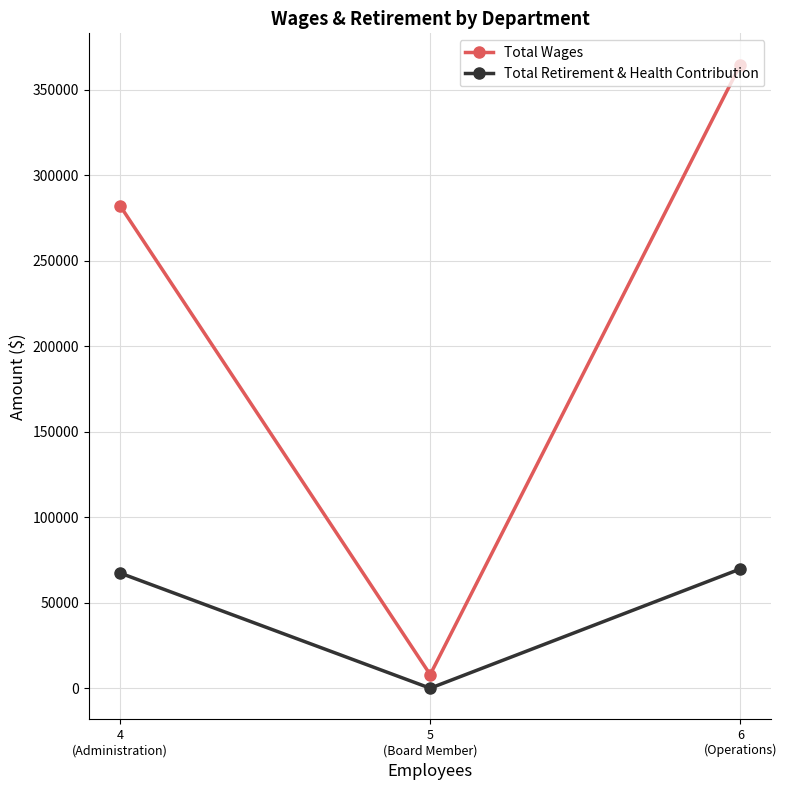

Reading left to right, list all the values displayed in this chart.

Total Wages: 4
(Administration)=282203	5
(Board Member)=7950	6
(Operations)=364653
Total Retirement & Health Contribution: 4
(Administration)=67363	5
(Board Member)=0	6
(Operations)=69756